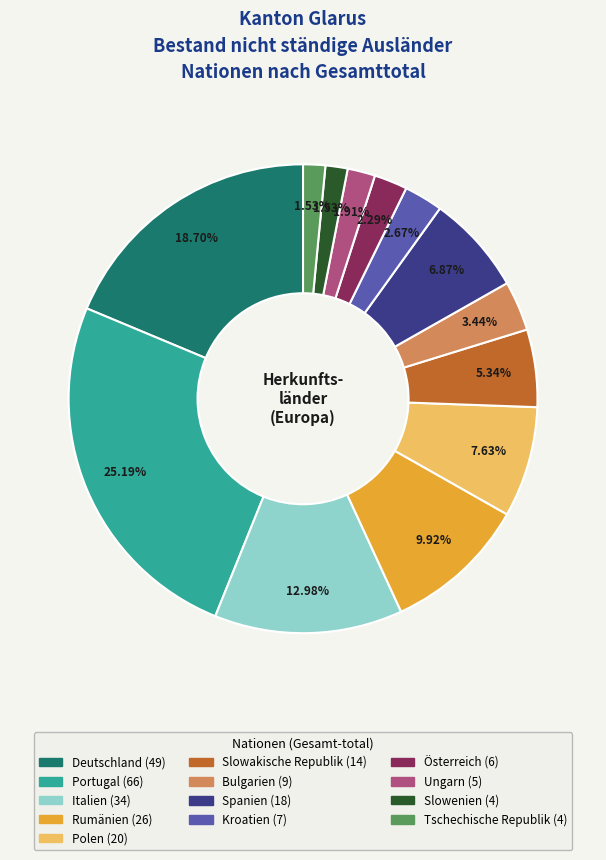

Which category has the biggest portion of the pie?

Portugal